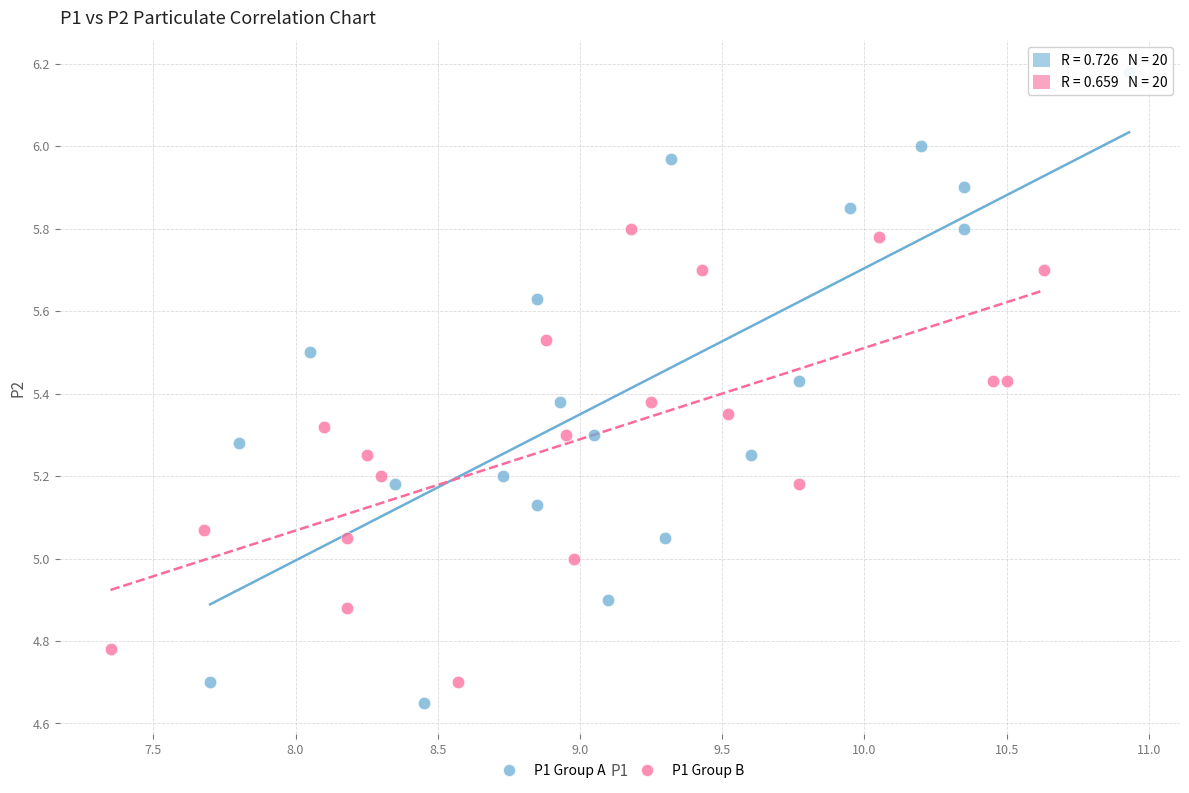

Which series contains the highest Y value?

P1 Group A